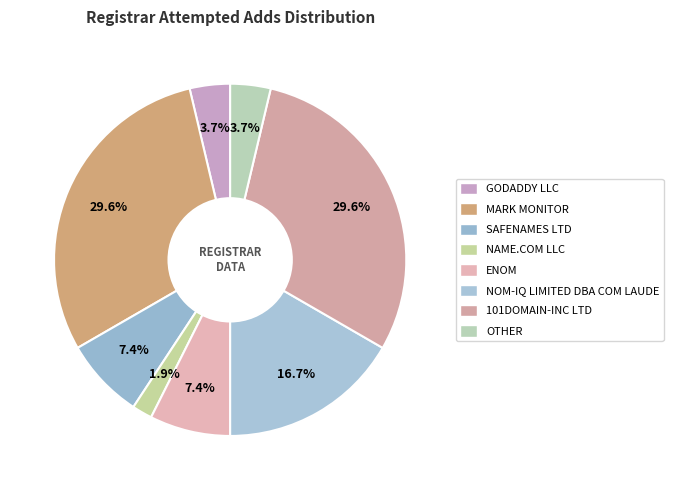

How many segments does this pie chart have?

8